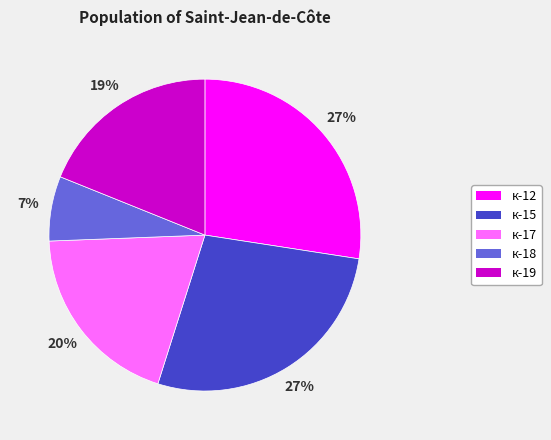

Which slice is the smallest?

к-18